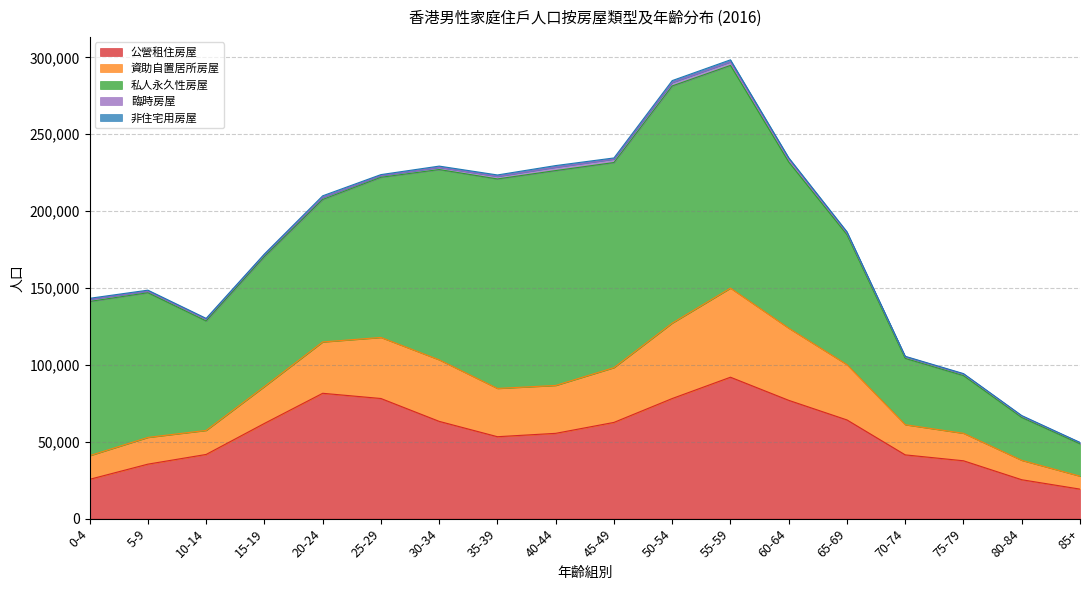

At 65-69, list the series in order from largest to smallest.

私人永久性房屋, 公營租住房屋, 資助自置居所房屋, 臨時房屋, 非住宅用房屋